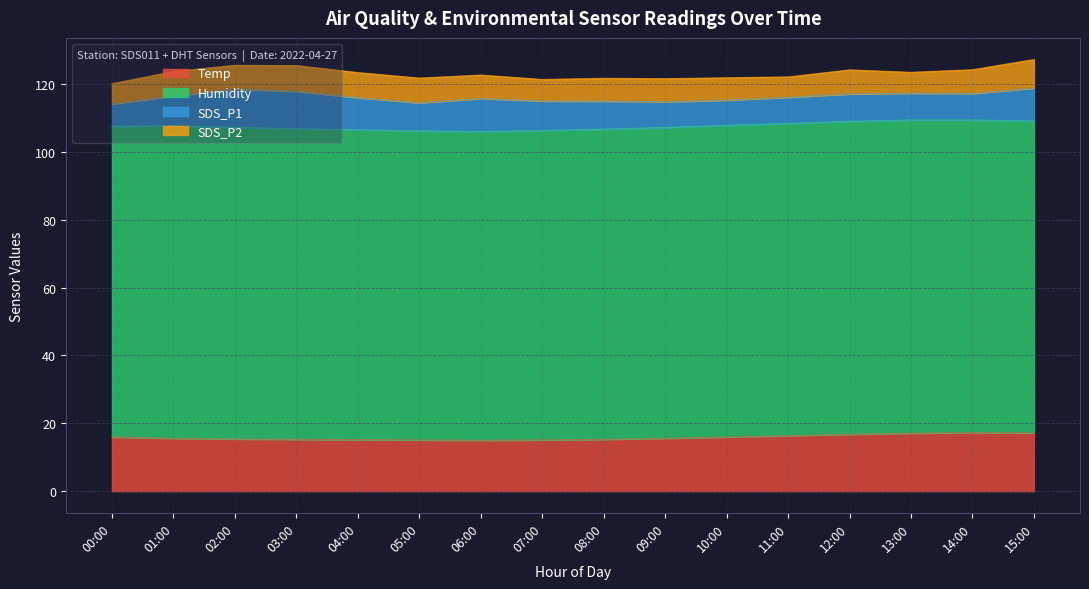

What is the difference between the maximum and minimum values in the Humidity series?

1.3